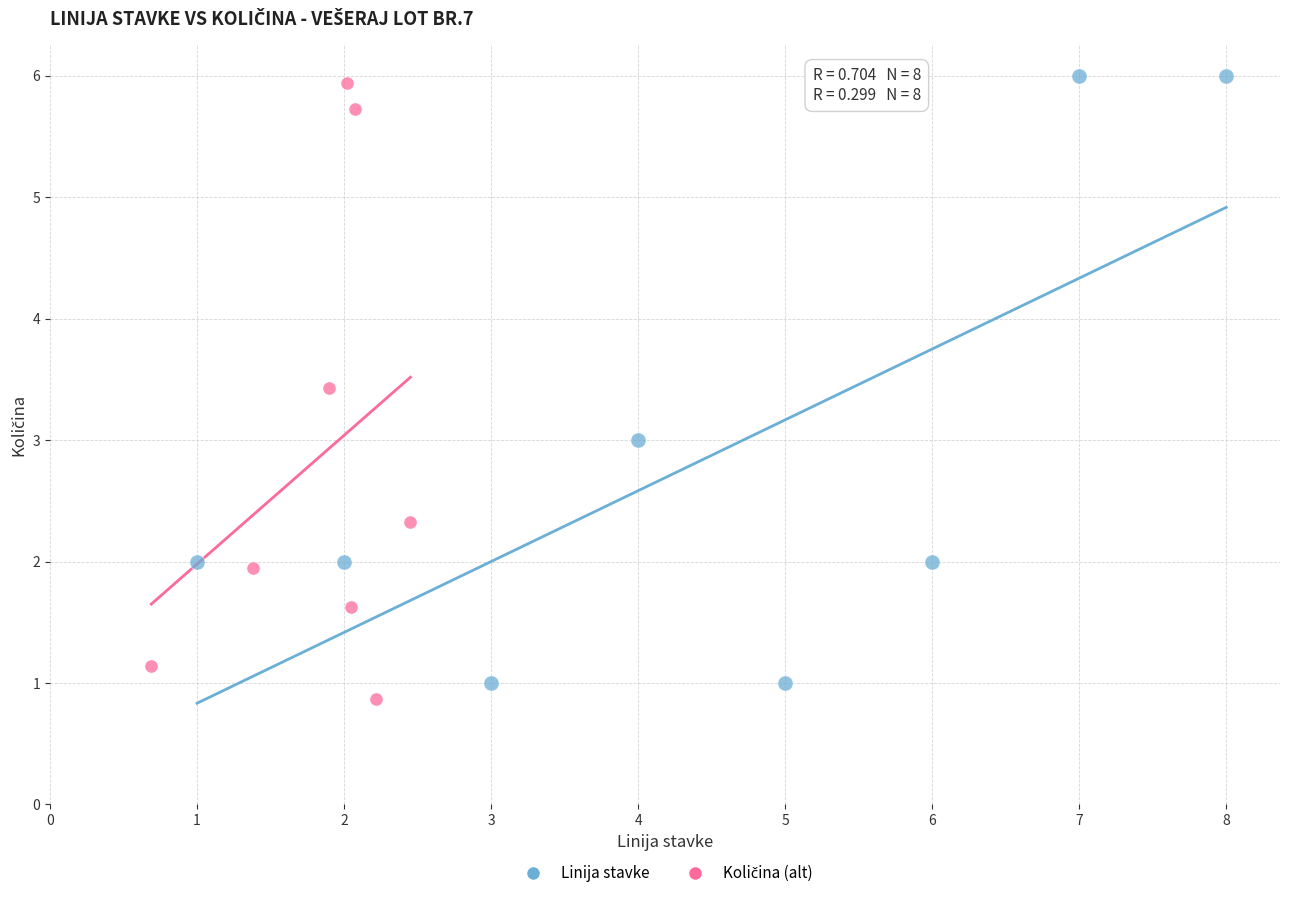

Which series reaches the maximum Y coordinate?

Linija stavke